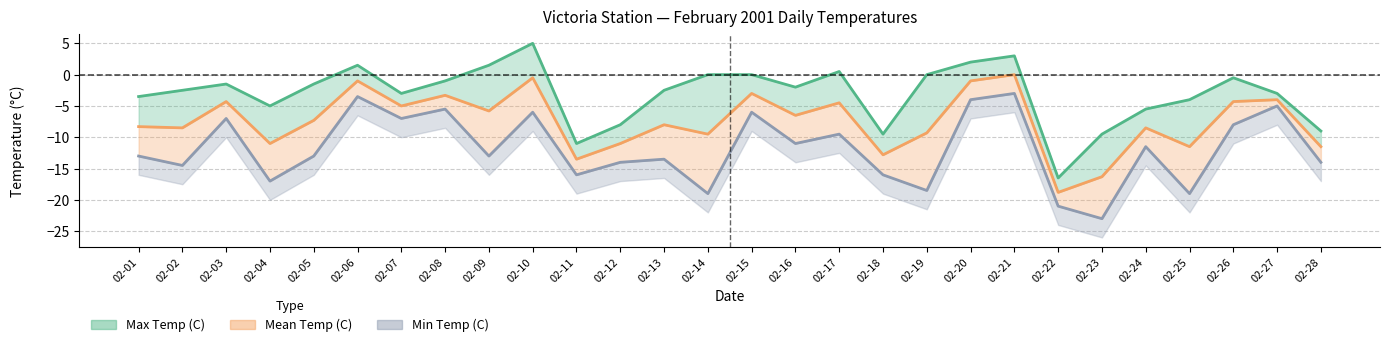

How many lines are shown in the chart?

3